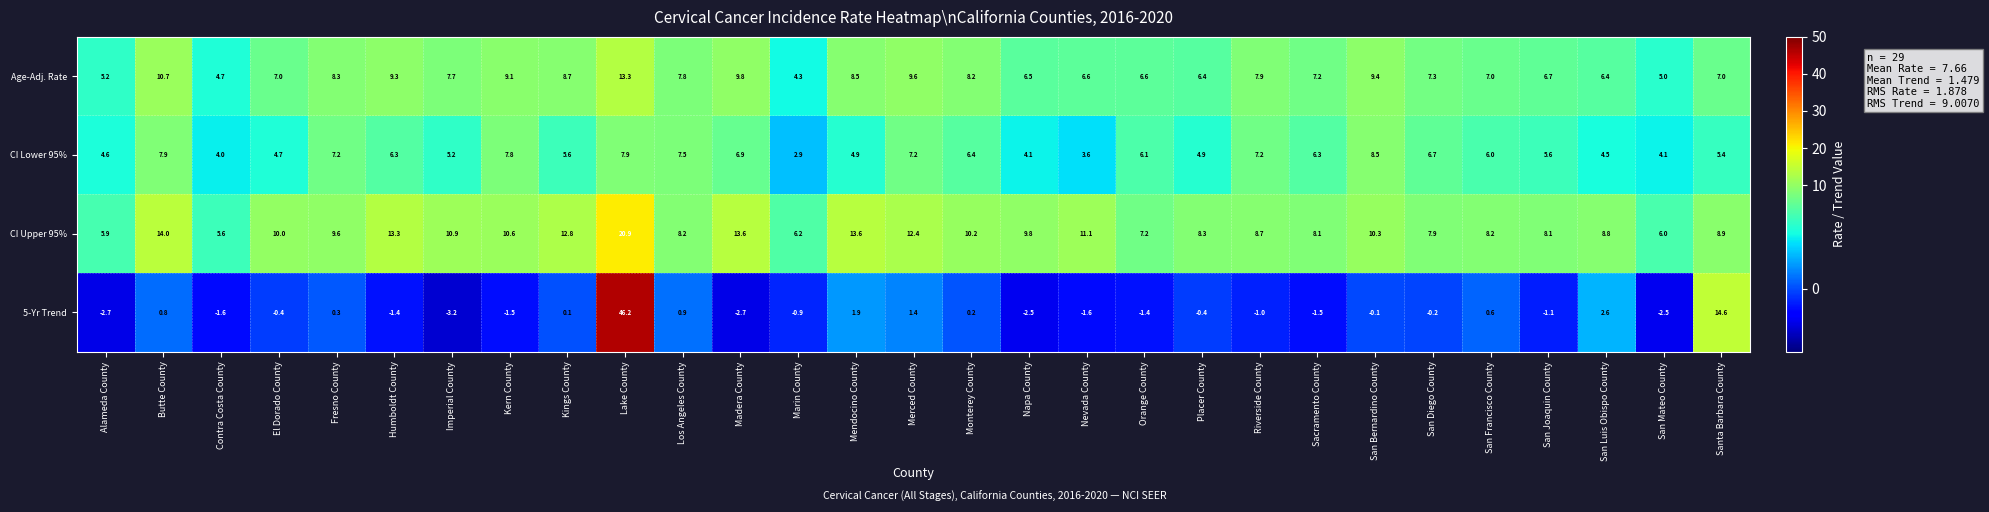

The value of CI Lower 95% at San Mateo County is 6.5. True or false?

False